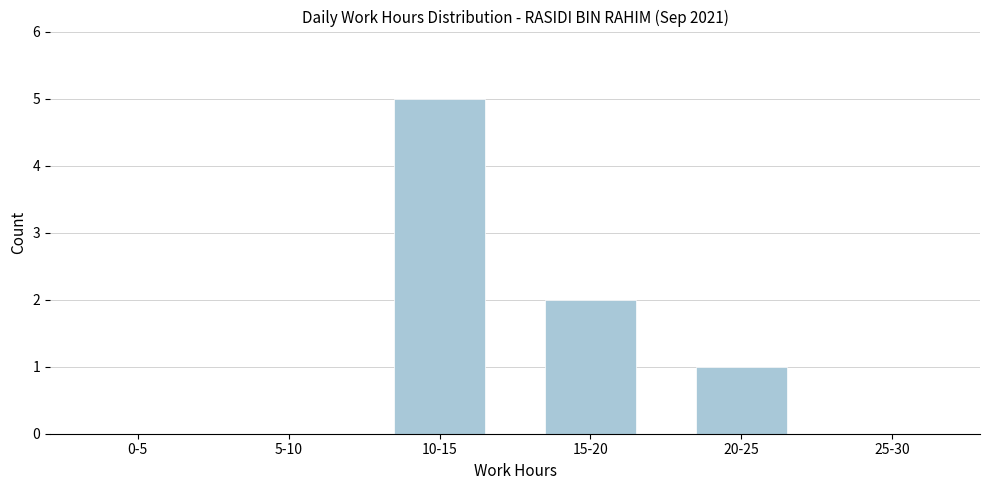

Reading left to right, transcribe all the data shown in this chart.

0-5=0	5-10=0	10-15=5	15-20=2	20-25=1	25-30=0